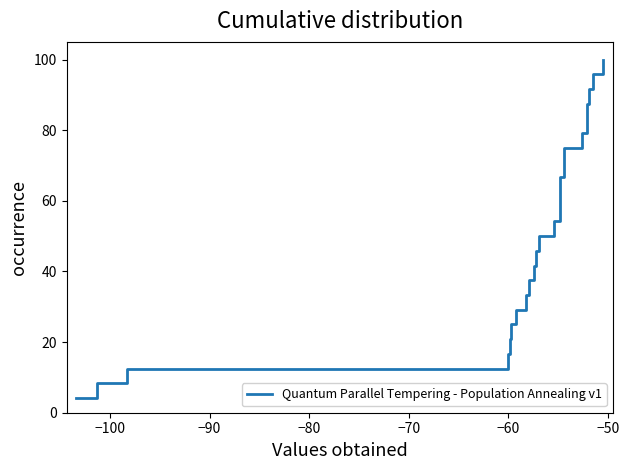

What is the greatest value displayed?

100.0